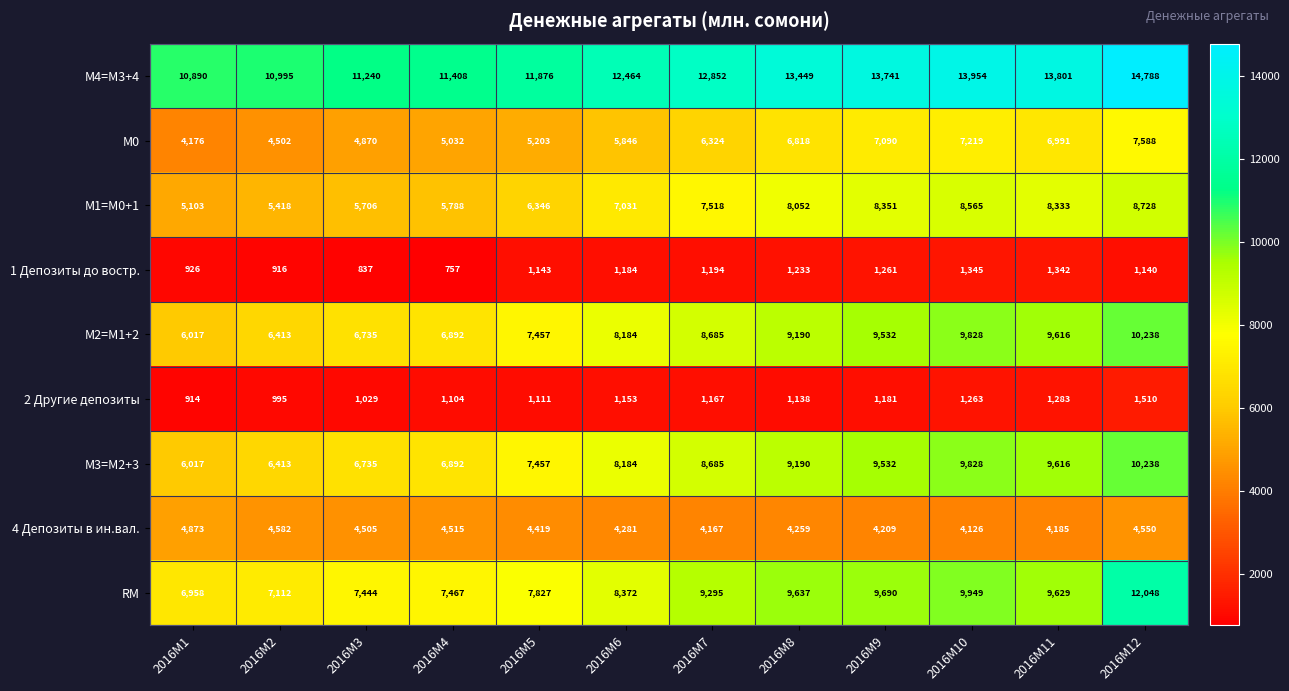

What is the sum of all М0 values?

71659